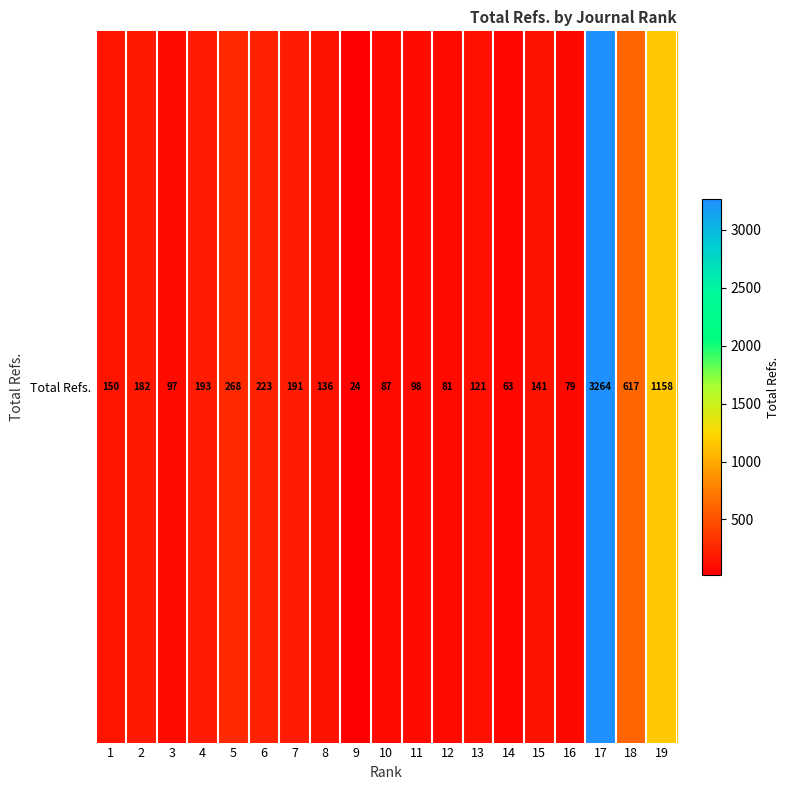

Reading left to right, what are all the values shown in this chart?

1=150	2=182	3=97	4=193	5=268	6=223	7=191	8=136	9=24	10=87	11=98	12=81	13=121	14=63	15=141	16=79	17=3264	18=617	19=1158